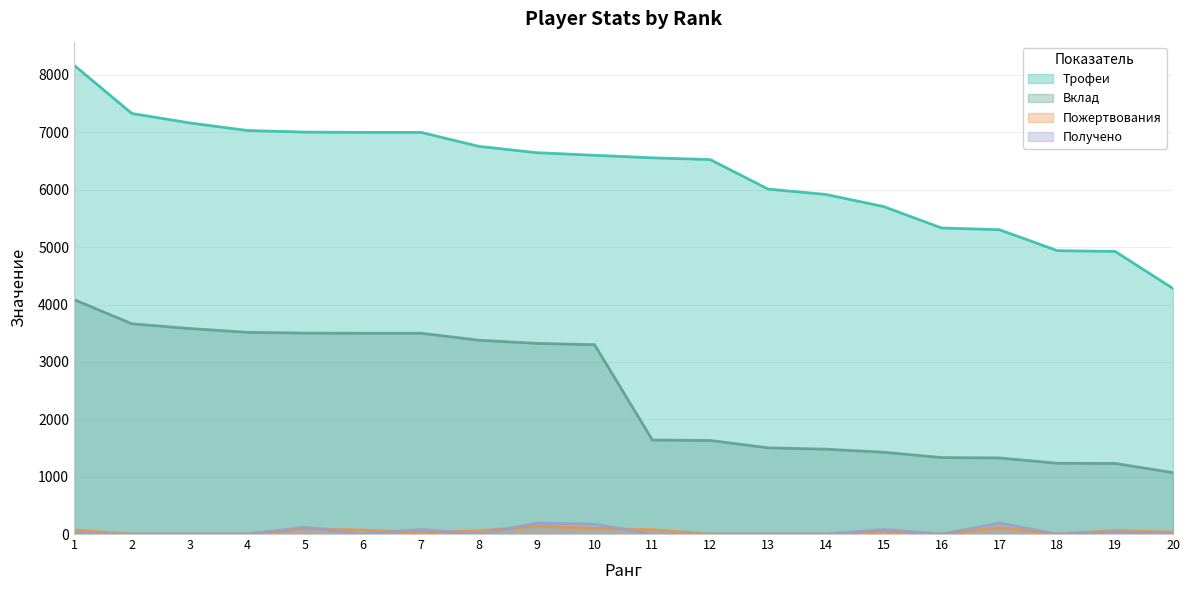

Where does the Трофеи series first go above 6601?

1